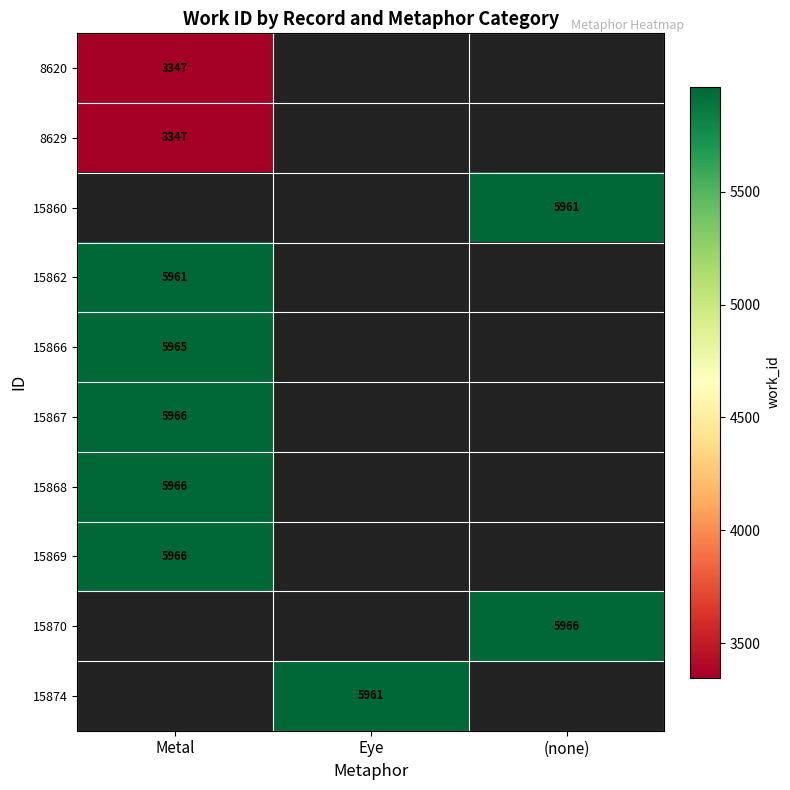

Count the number of categories in the chart.

3